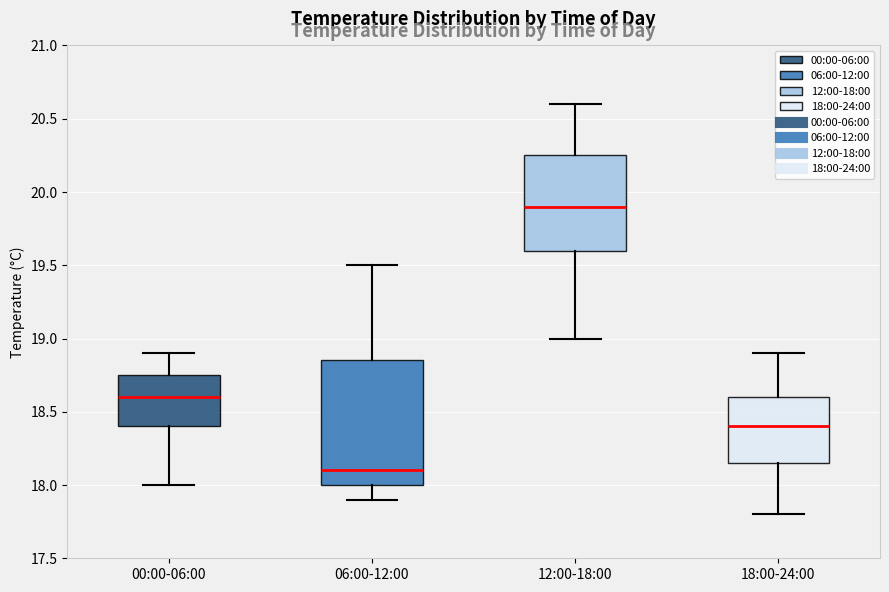

Comparing the boxes themselves (not the whiskers), which one is the tallest?

06:00-12:00